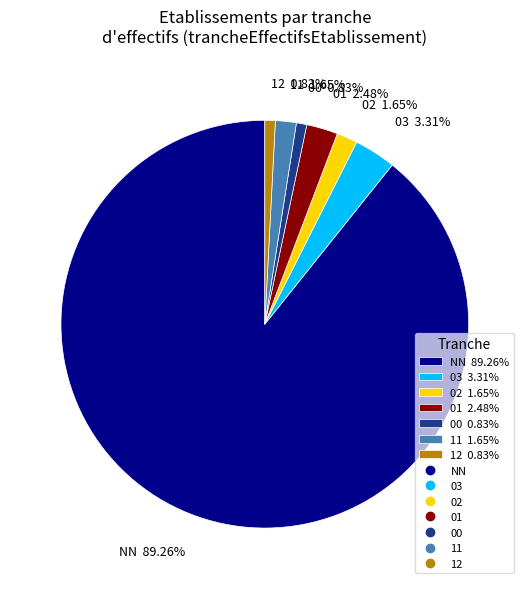

Which has a higher value, 12 0.83% or NN 89.26%?

NN 89.26%